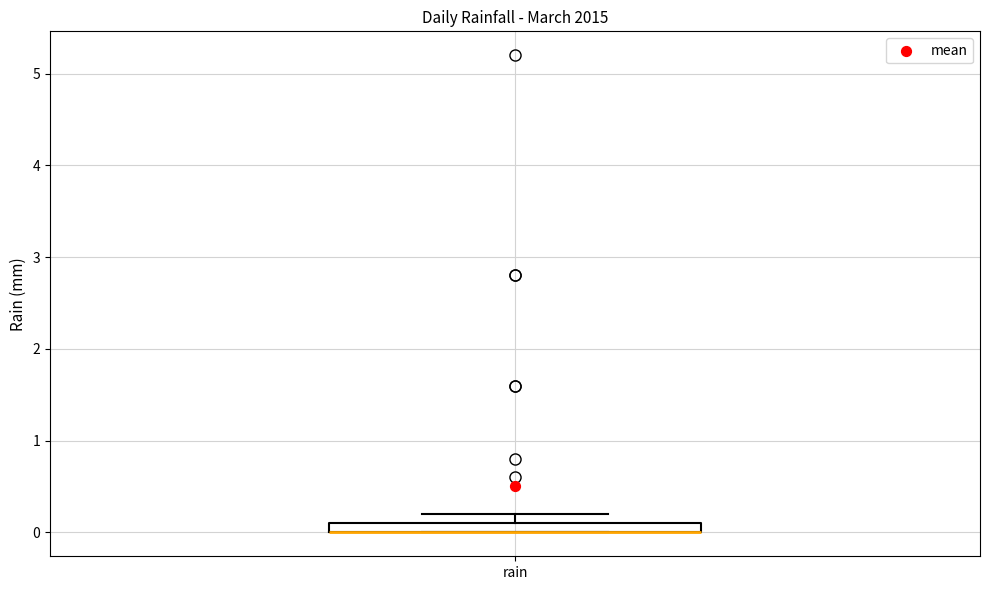

Where is the upper edge of the box for rain on the y-axis? The values are not printed on the chart, so give them approximately, as read against the axis.

0.1